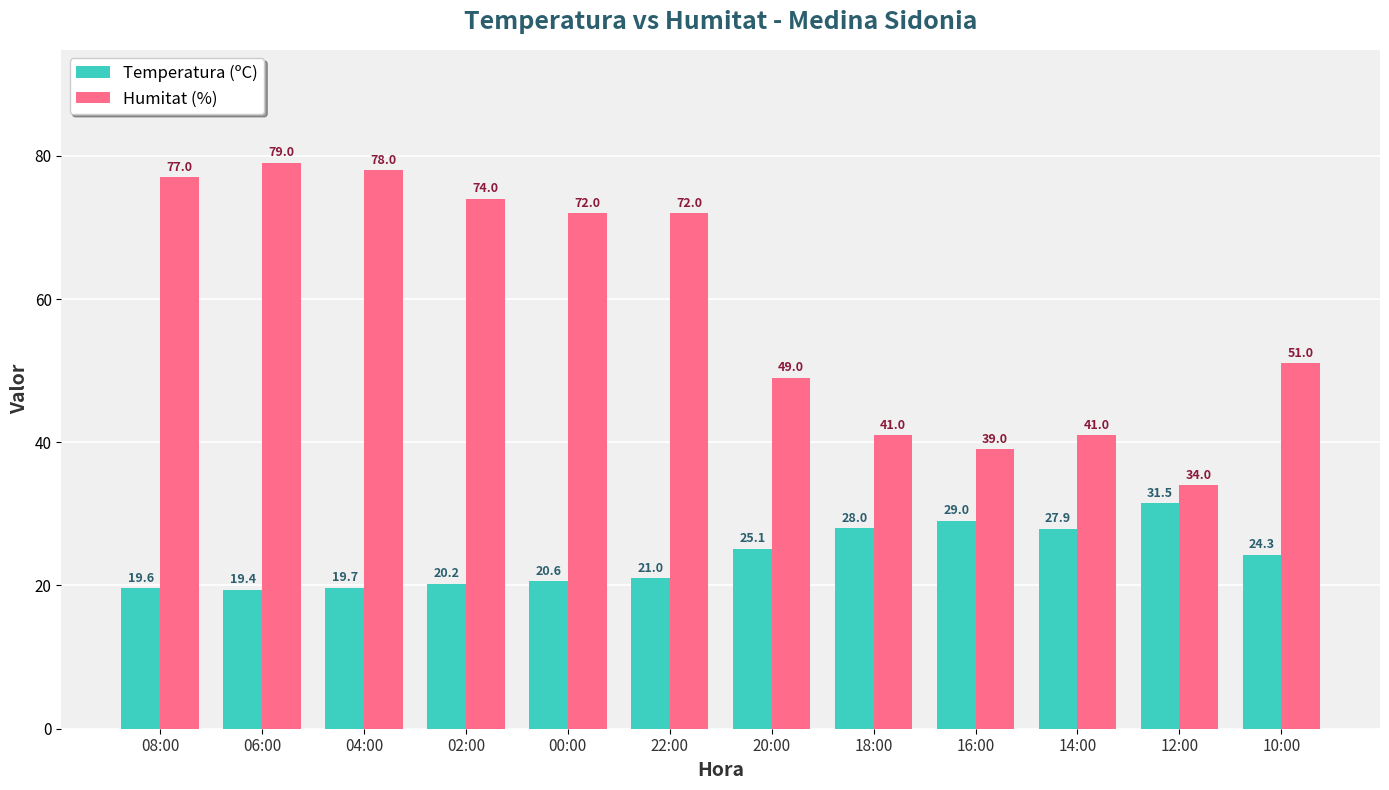

Which series has the largest total across all categories?

Humitat (%)